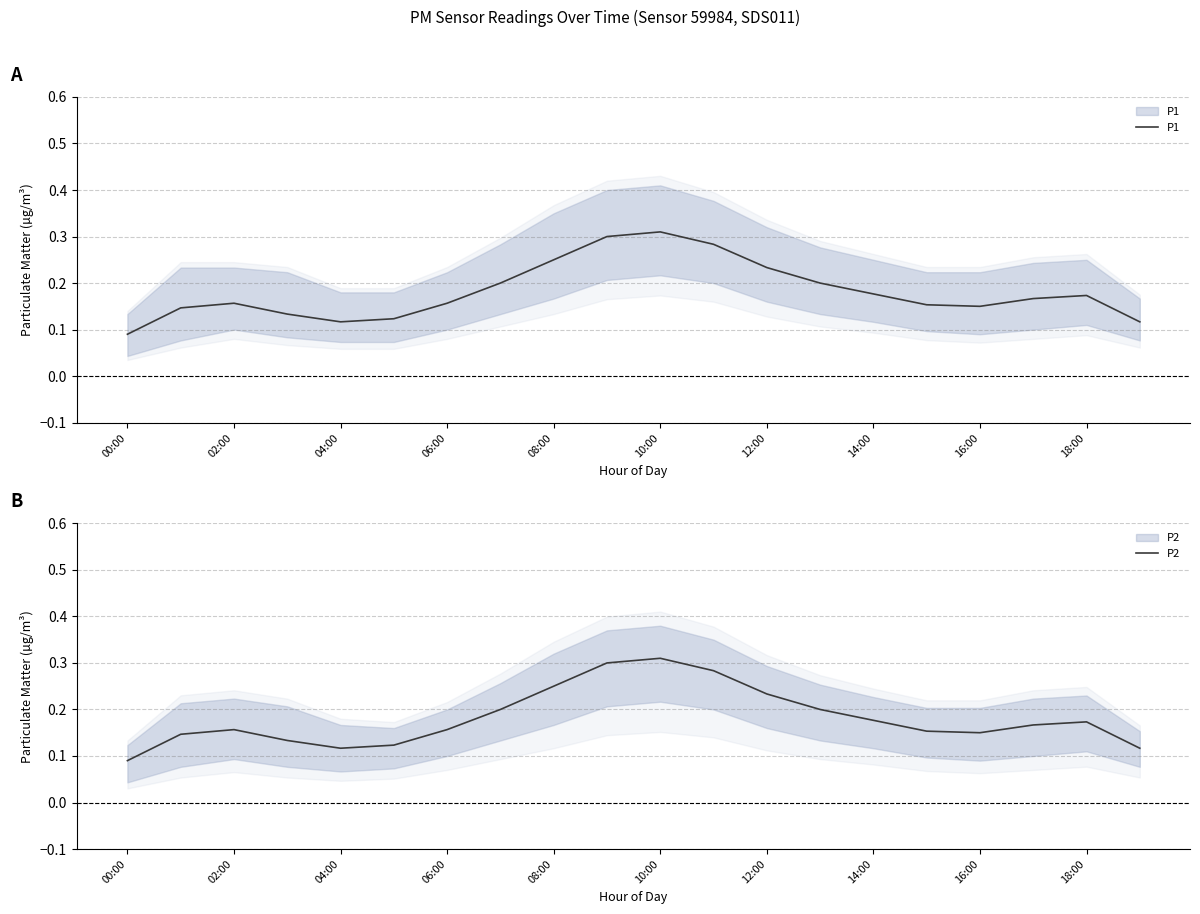

What is the sum of all P1 values?

3.6